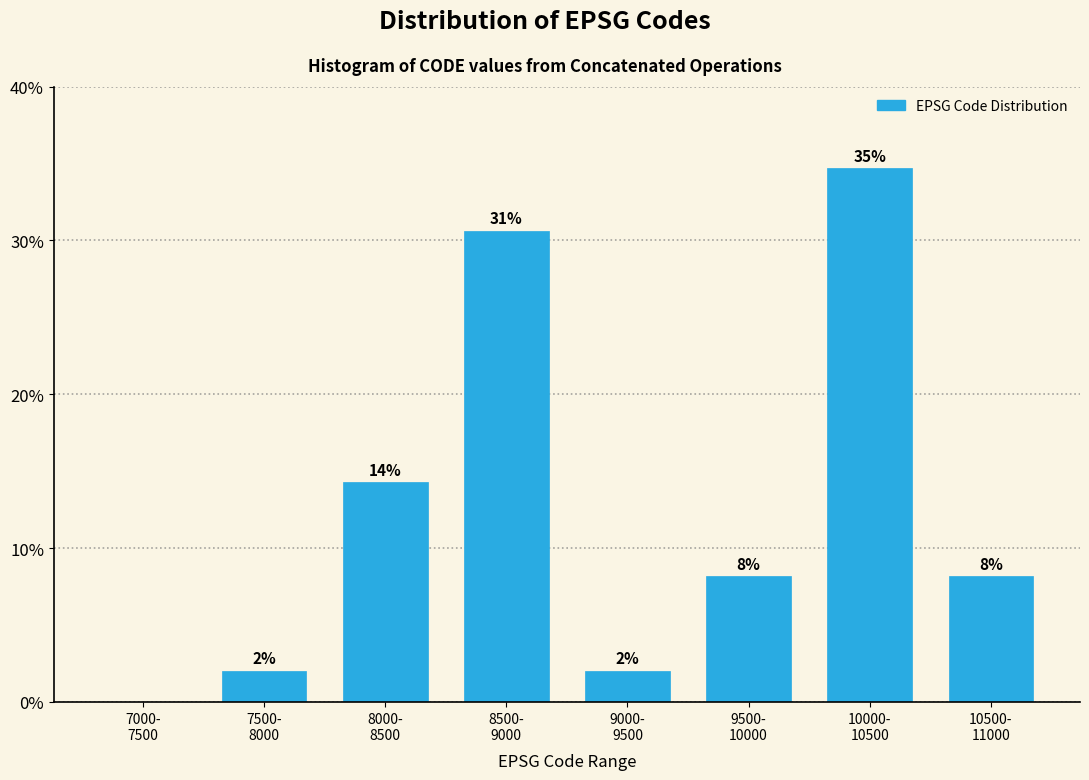

Are the bars horizontal?

No